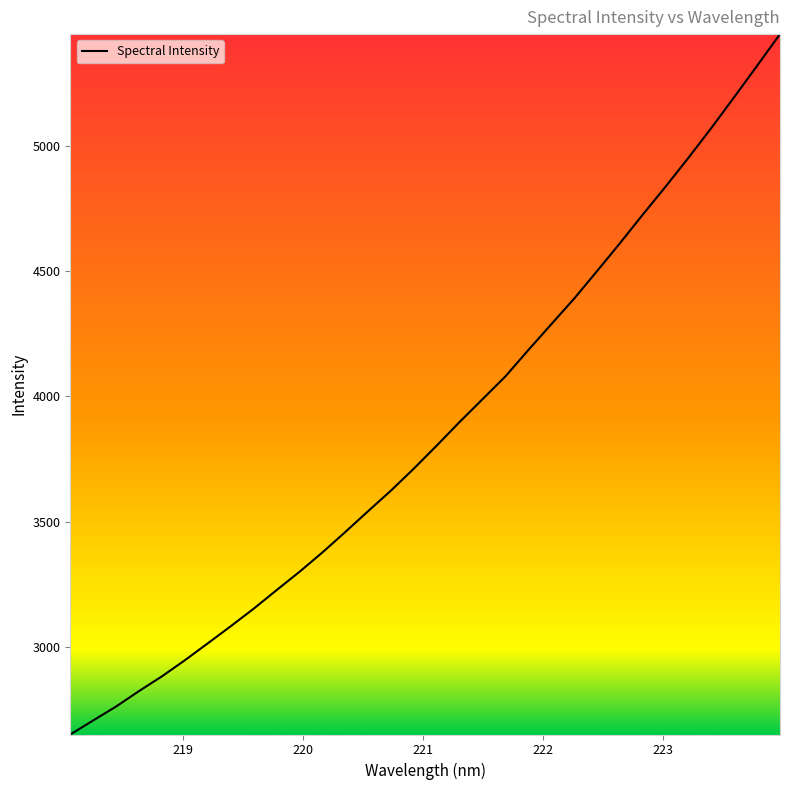

What is the difference between the maximum and minimum values?

2796.6